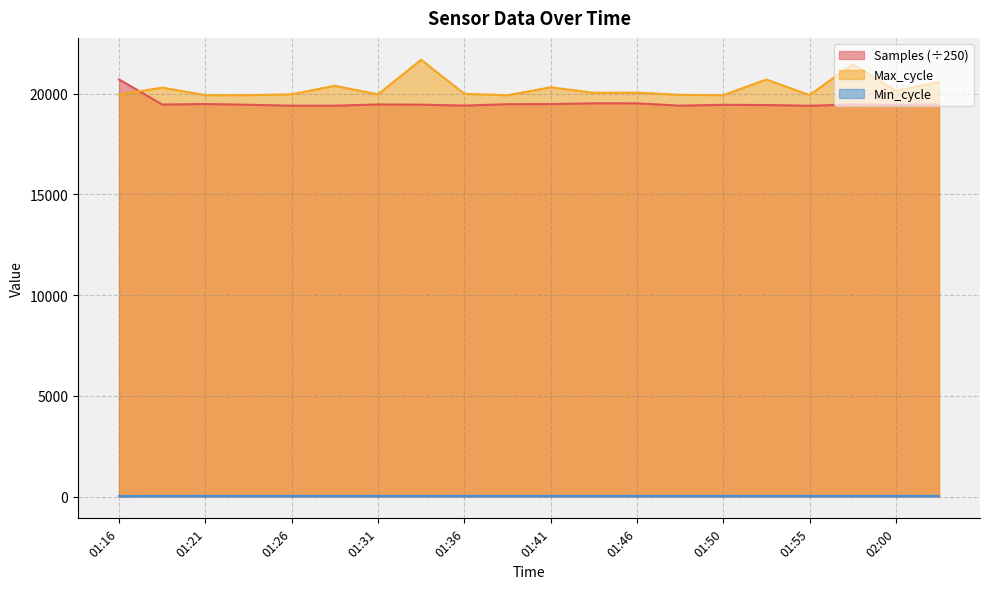

What is the sum of all Samples values?

390393.1